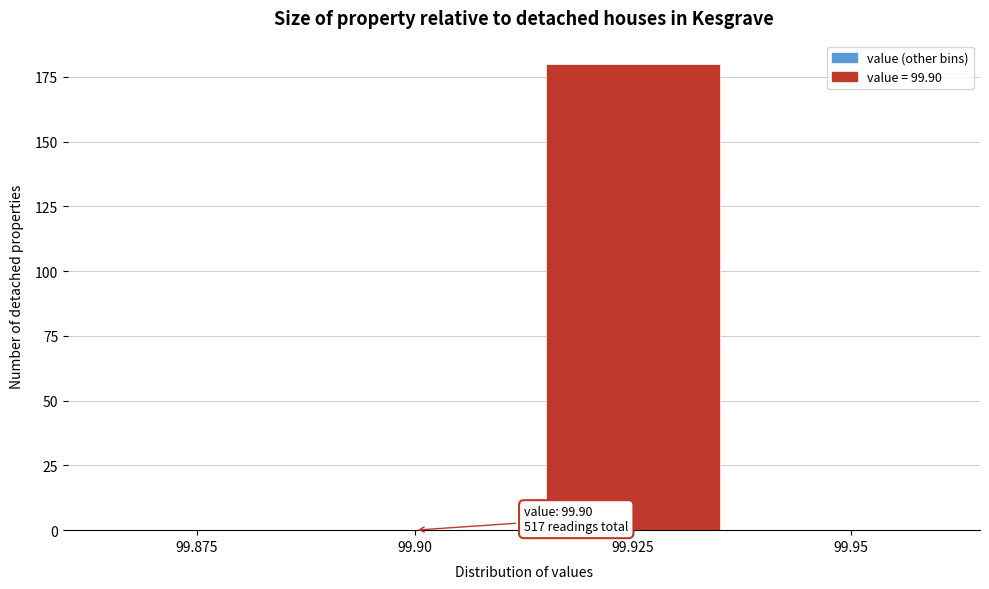

Reading right to left, what are all the values shown in this chart?

99.95=0	99.925=180	99.90=0	99.875=0